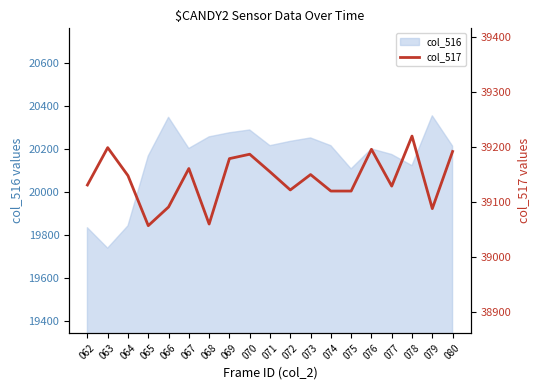

Count the number of categories in the chart.

19